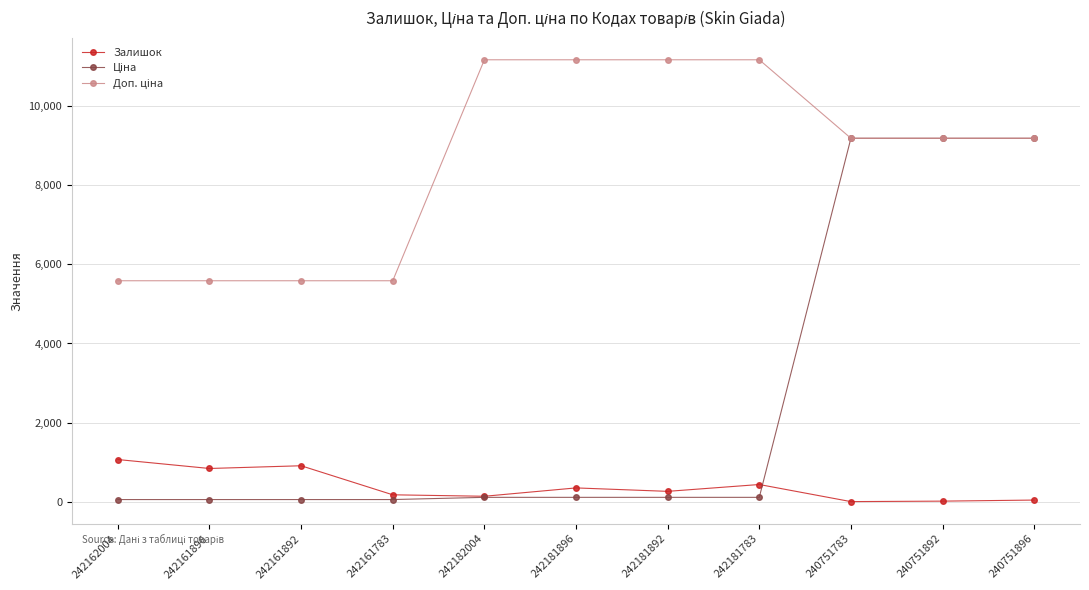

Is it true that Залишок equals 1067.0 at 242162004?

True